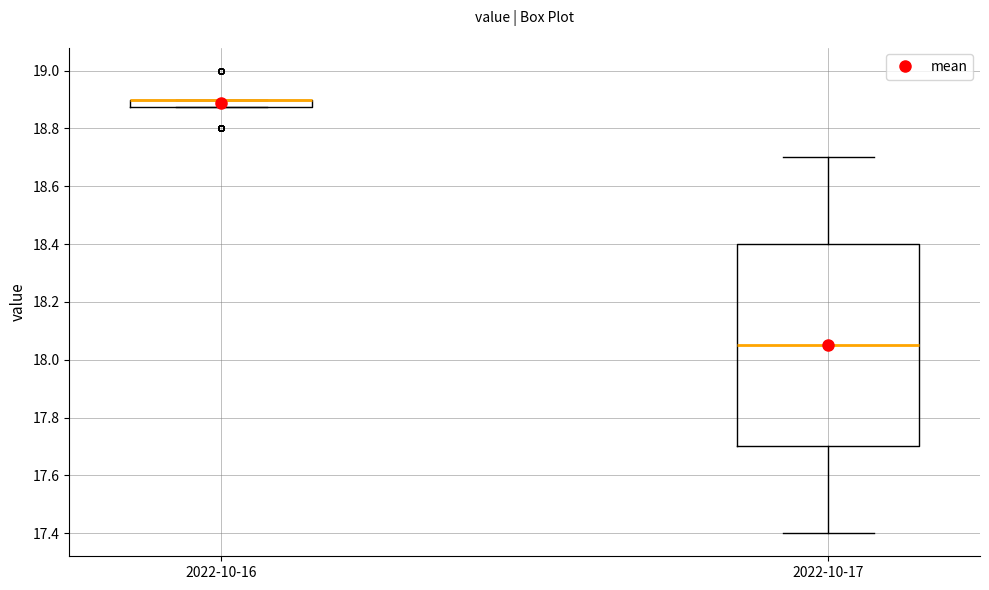

Which box is the tallest, from its lower edge to its upper edge?

2022-10-17